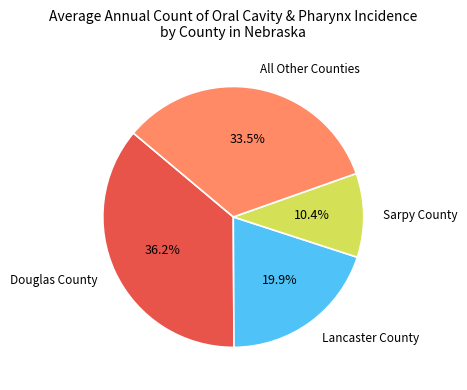

Count the number of slices in the pie.

4